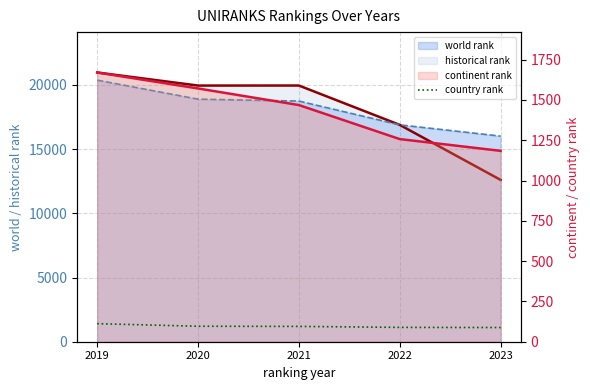

Rank the categories by value from highest to lowest.

2019, 2020, 2021, 2022, 2023